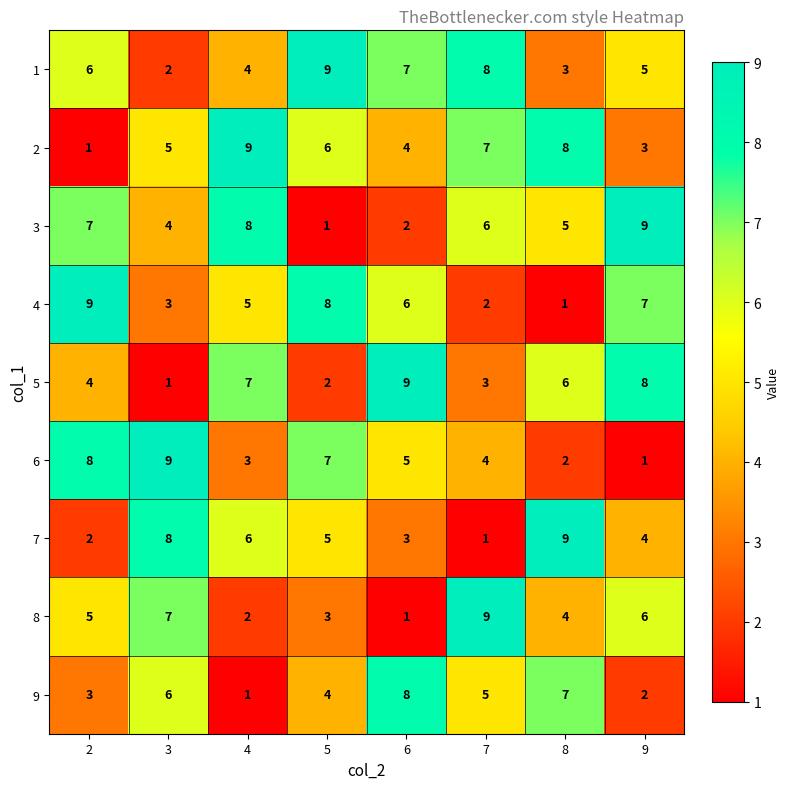

At which label does 3 reach its peak?

9